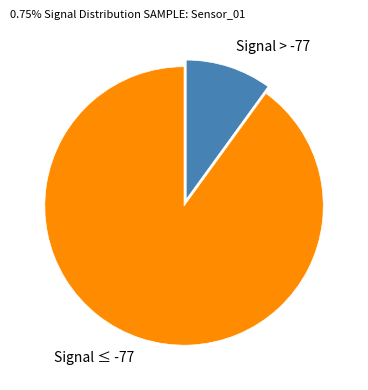

How many segments does this pie chart have?

2